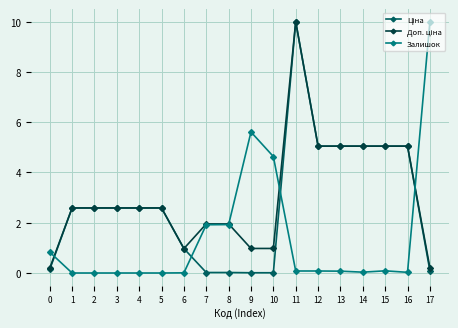

At which category is the sum across all series the highest?

11